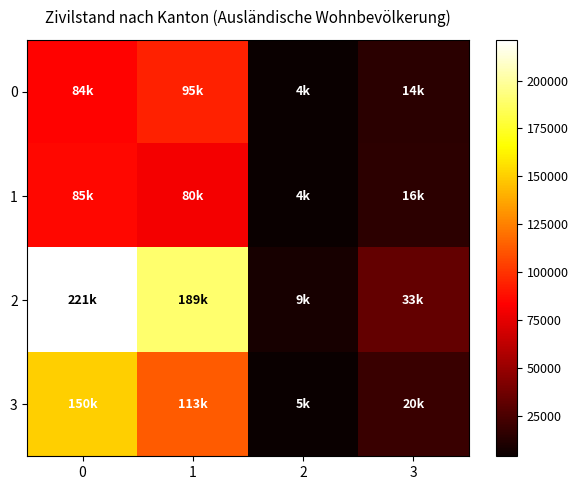

Which series has the largest range (max minus min)?

2